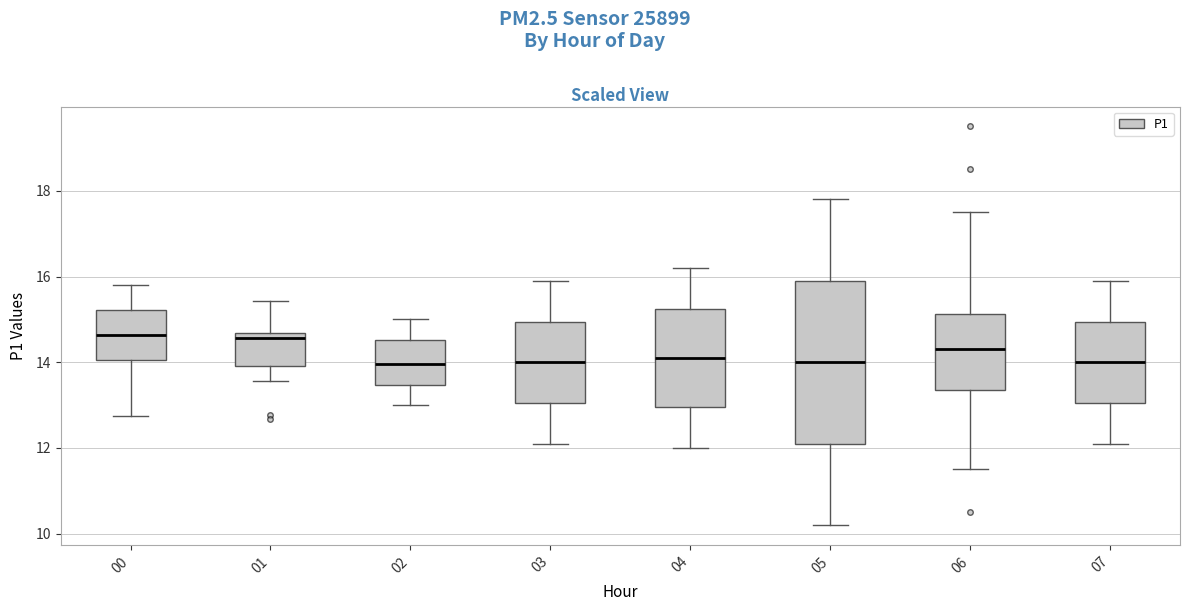

Reading left to right, transcribe this box plot: for each box, give where its median line is, the range the box spans, and where its two whiskers end, as read against the y-axis. The values are not printed on the chart, so give them approximately, as read against the axis.

00: median 14.6, box 14.0 to 15.2, whiskers 12.8 to 15.8
01: median 14.6 (just below the box's upper edge), box 14.0 to 14.6, whiskers 13.6 to 15.4
02: median 14.0, box 13.4 to 14.6, whiskers 13.0 to 15.0
03: median 14.0, box 13.0 to 15.0, whiskers 12.2 to 16.0
04: median 14.2, box 13.0 to 15.2, whiskers 12.0 to 16.2
05: median 14.0, box 12.2 to 16.0, whiskers 10.2 to 17.8
06: median 14.4, box 13.4 to 15.2, whiskers 11.6 to 17.6
07: median 14.0, box 13.0 to 15.0, whiskers 12.2 to 16.0